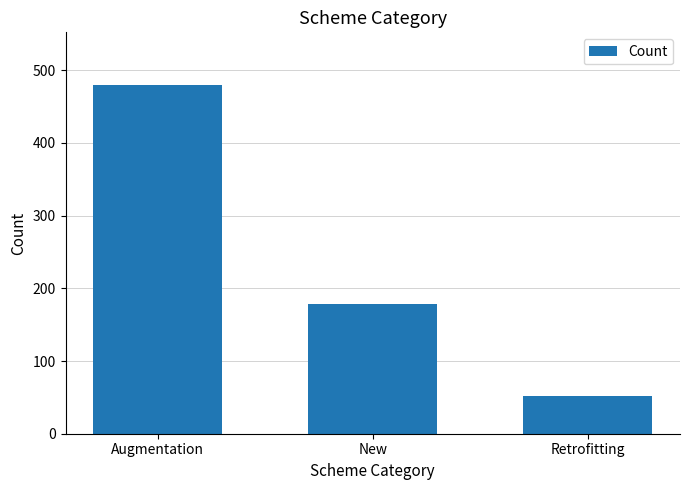

Is it true that the value at Retrofitting is 52?

True